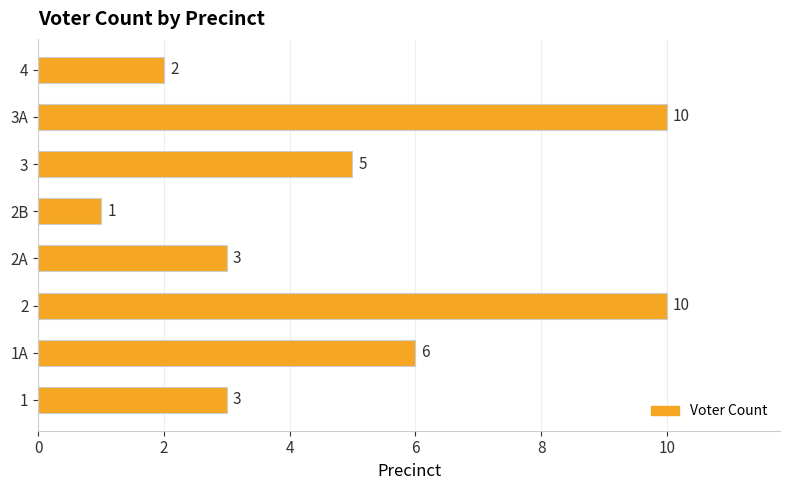

What is the difference between the maximum and minimum values?

9